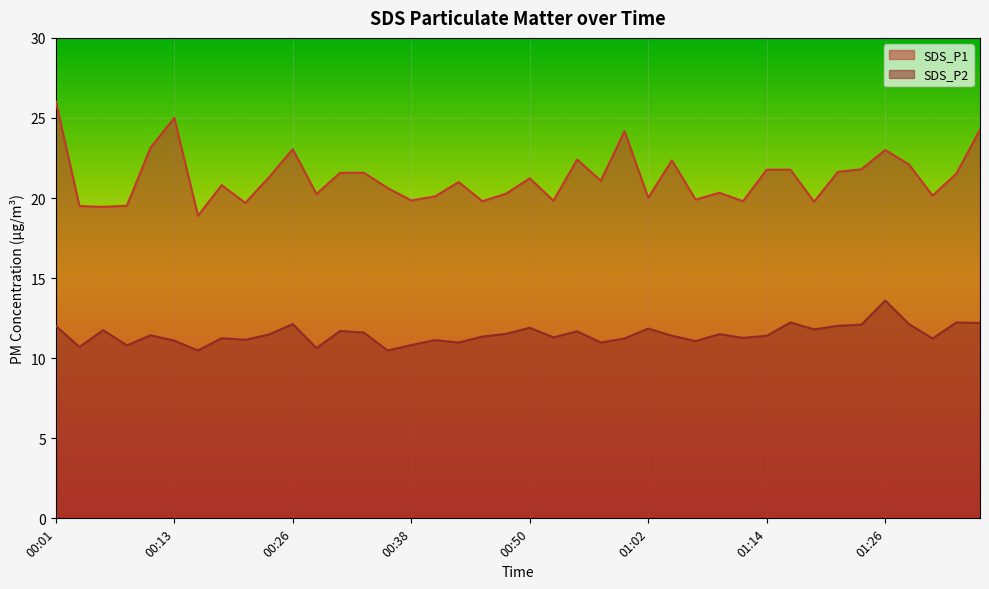

What is the difference between the SDS_P2 values at 00:08 and 01:19?

1.0